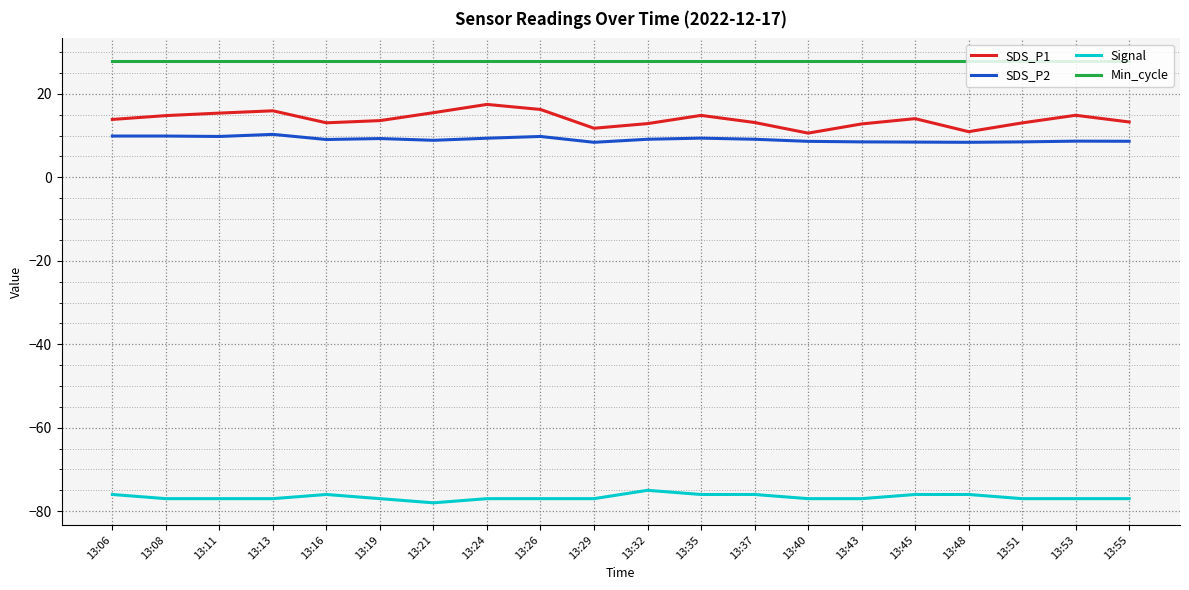

What is the total value across all series at 13:29?

-28.8